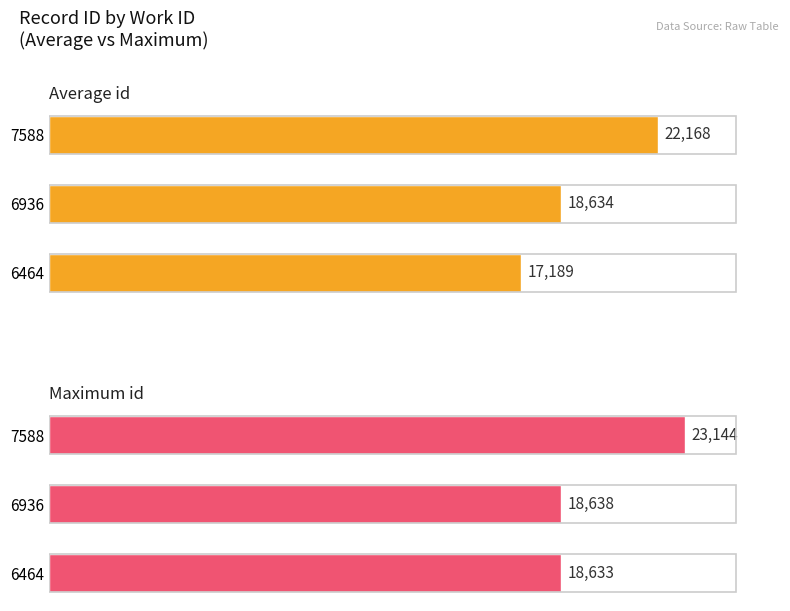

True or false: Maximum id has a value of 30554 at 6464.

False